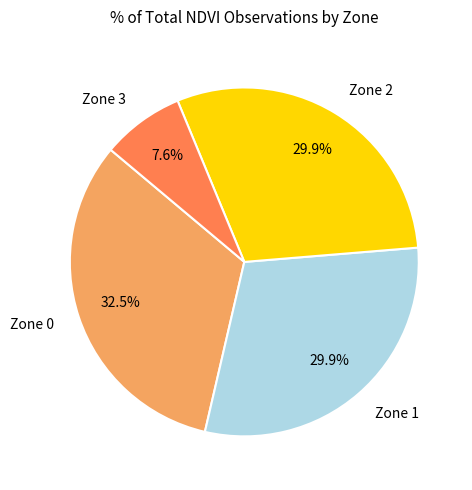

How much of the chart is everything except Zone 1?

70.1%